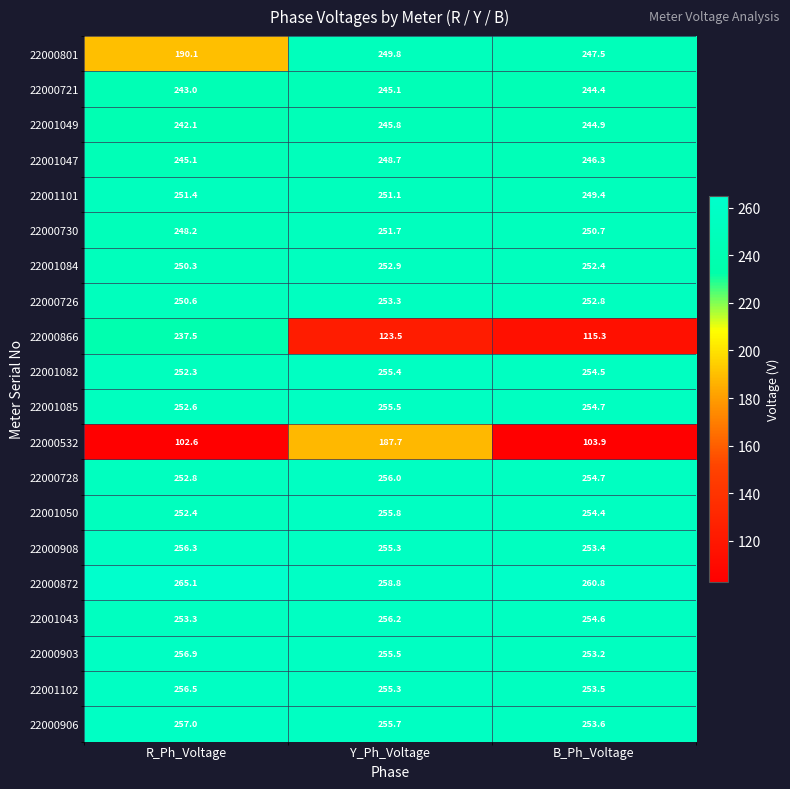

Which category has the lowest value in the 22000532 series?

R_Ph_Voltage